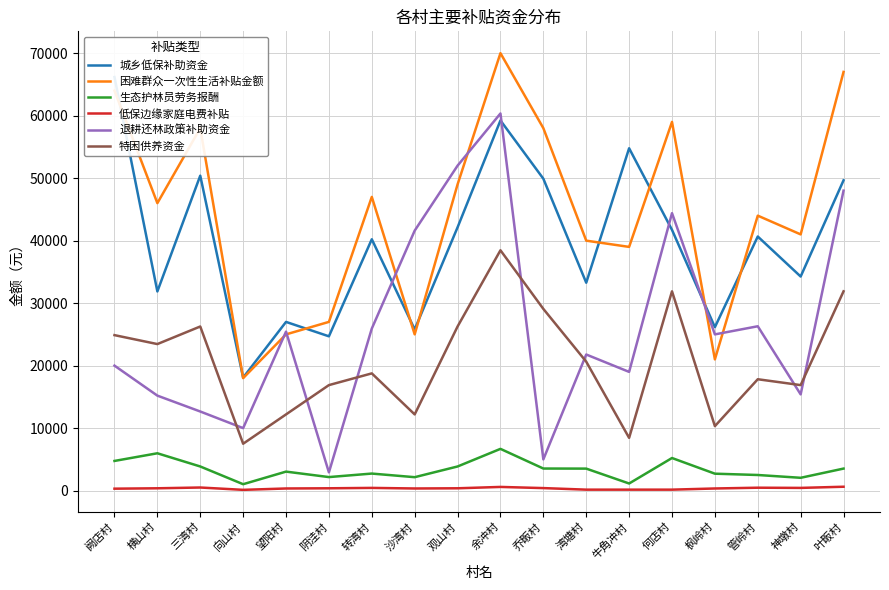

At 观山村, list the series in order from largest to smallest.

退耕还林政策补助资金, 困难群众一次性生活补贴金额, 城乡低保补助资金, 特困供养资金, 生态护林员劳务报酬, 低保边缘家庭电费补贴